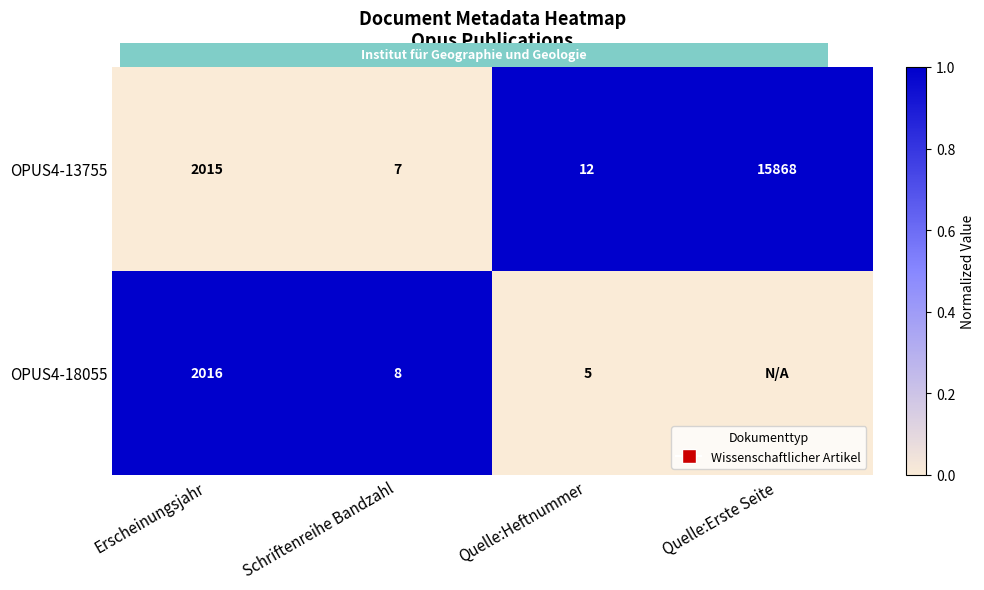

What is the difference between the OPUS4-13755 values at Schriftenreihe Bandzahl and Erscheinungsjahr?

2008